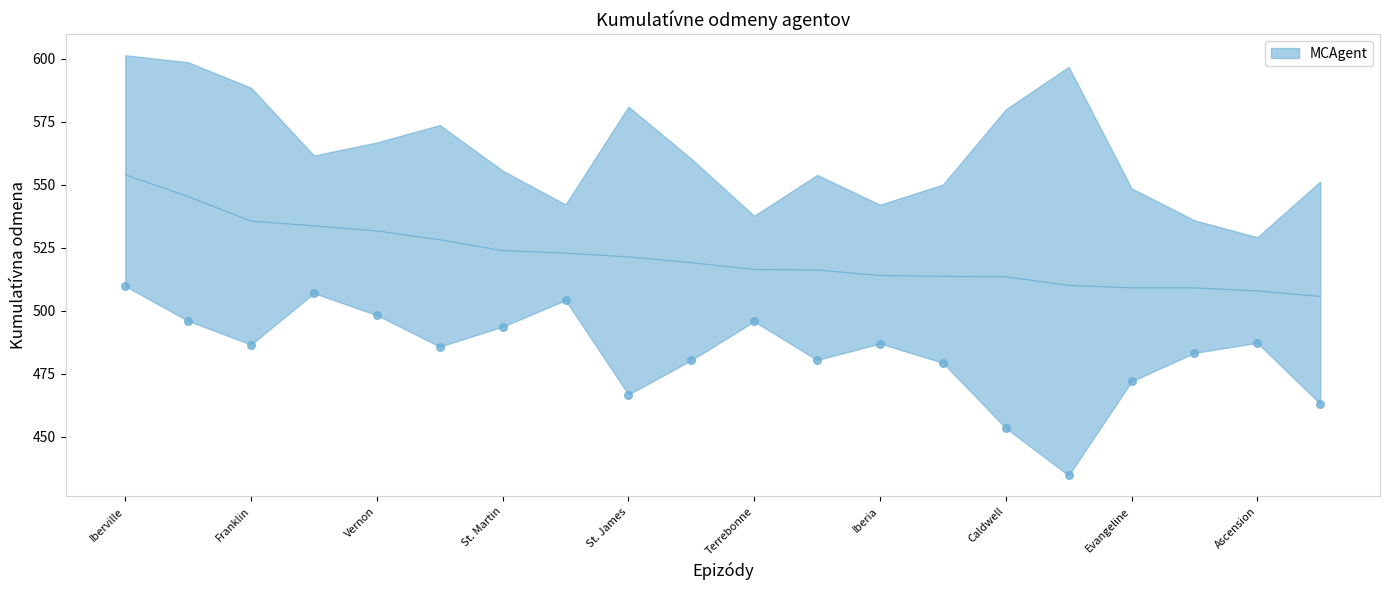

Which series reaches the minimum Y coordinate?

Lower 95% CI